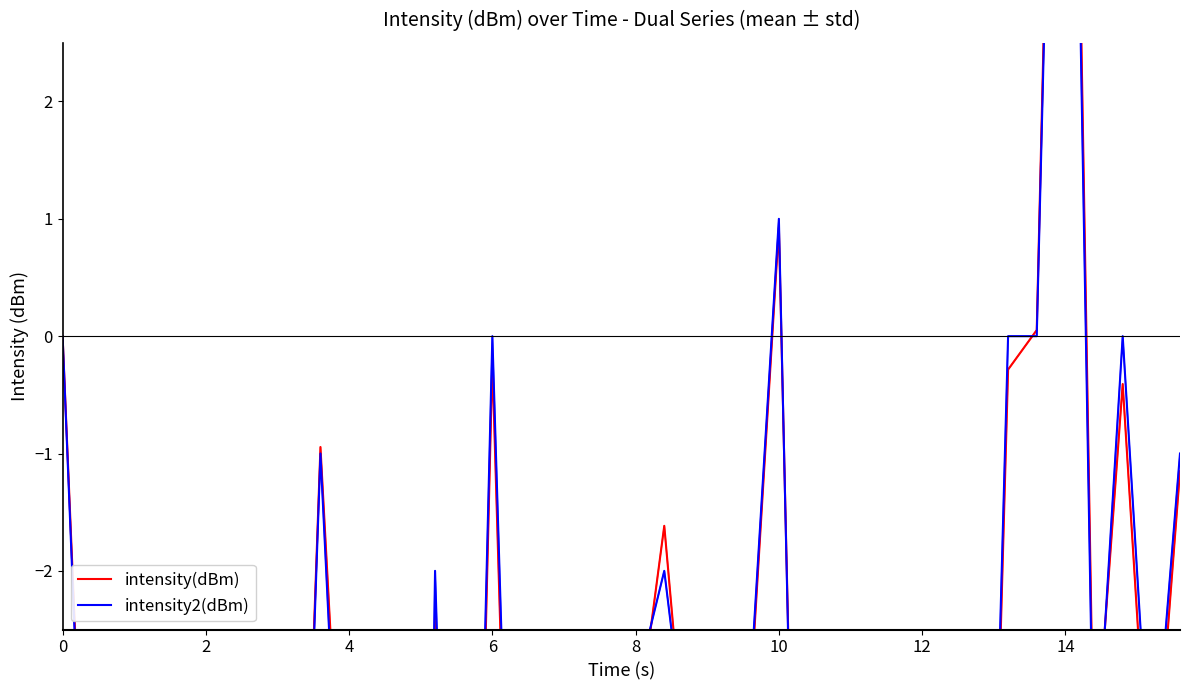

Which series has the largest total across all categories?

intensity(dBm)